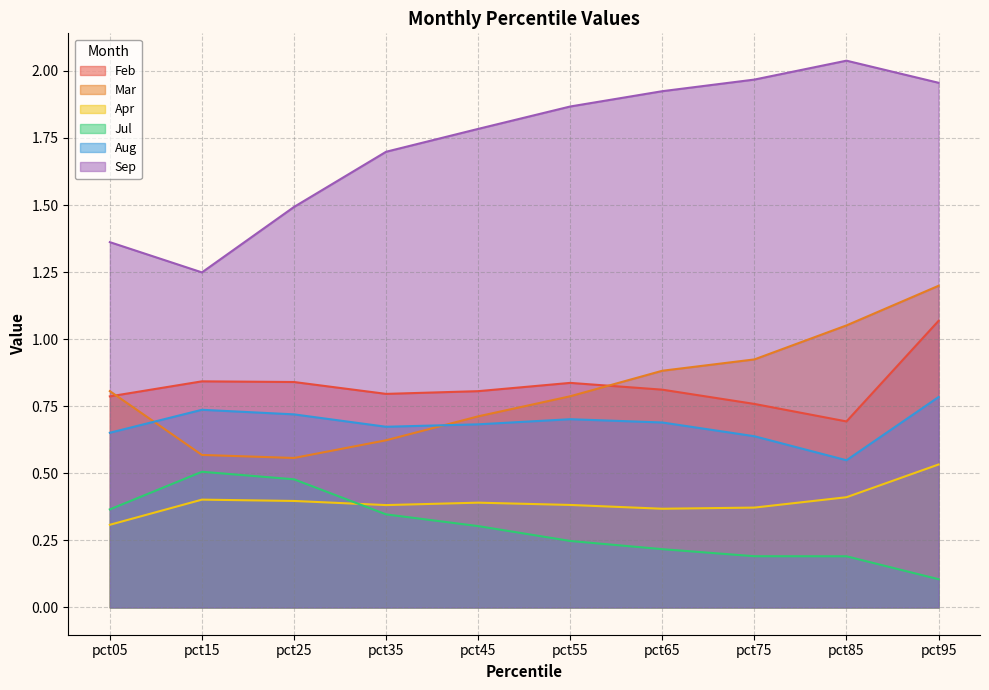

True or false: Sep and Feb intersect in this chart.

False